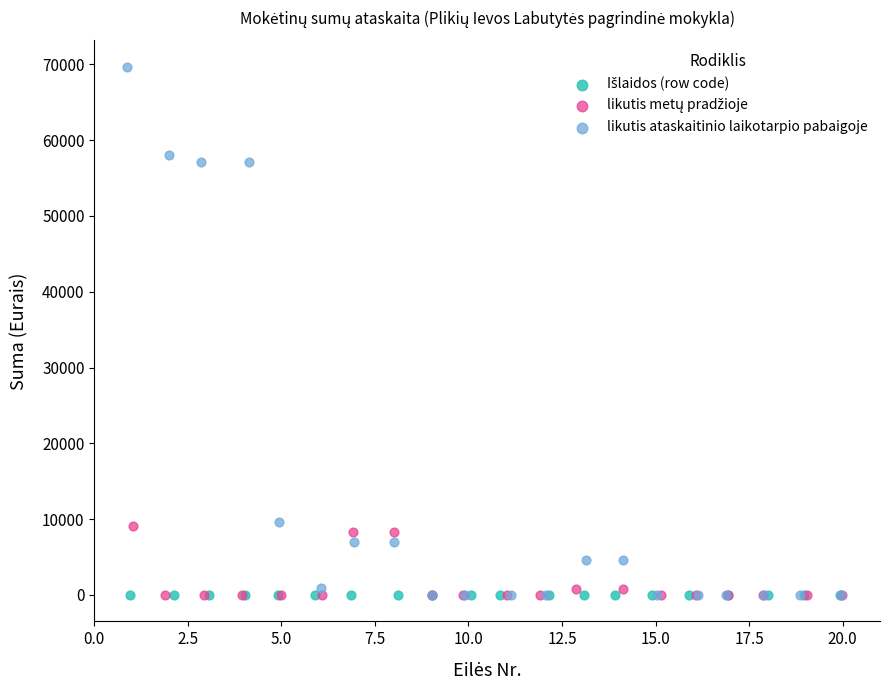

Which series contains the highest Y value?

likutis ataskaitinio laikotarpio pabaigoje